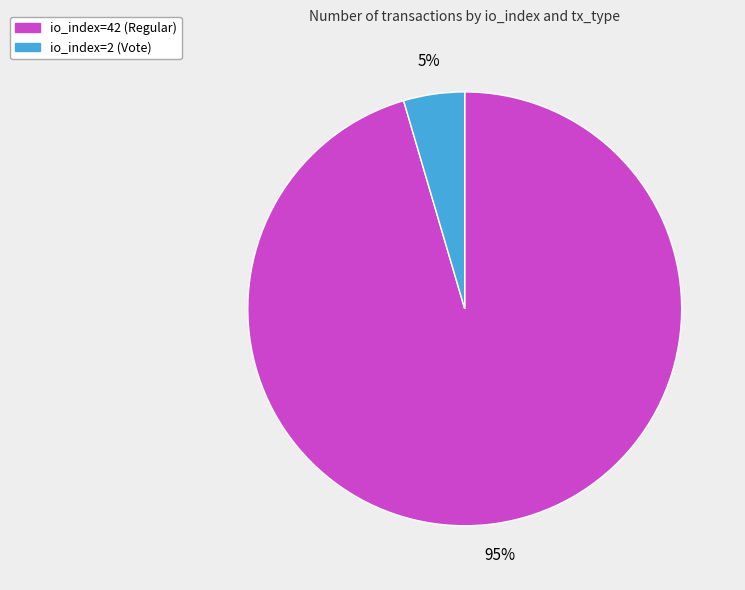

Which slice is the largest?

io_index=42 (Regular)